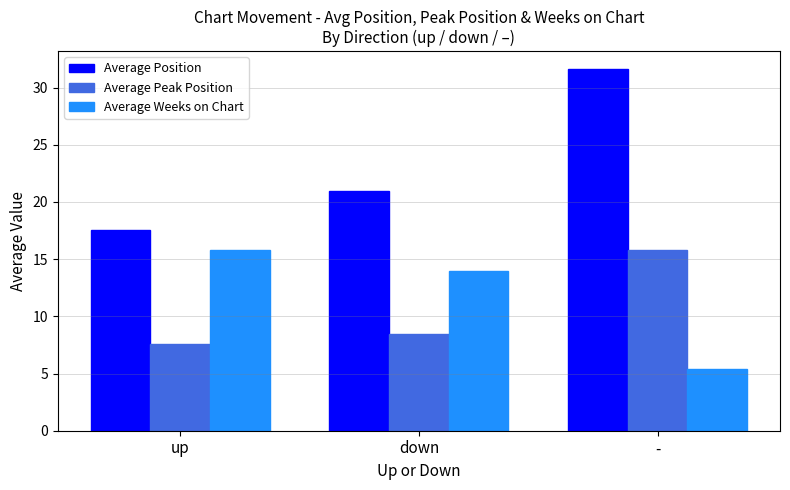

What is the difference between the maximum and second lowest values in the Average Weeks on Chart series?

1.8